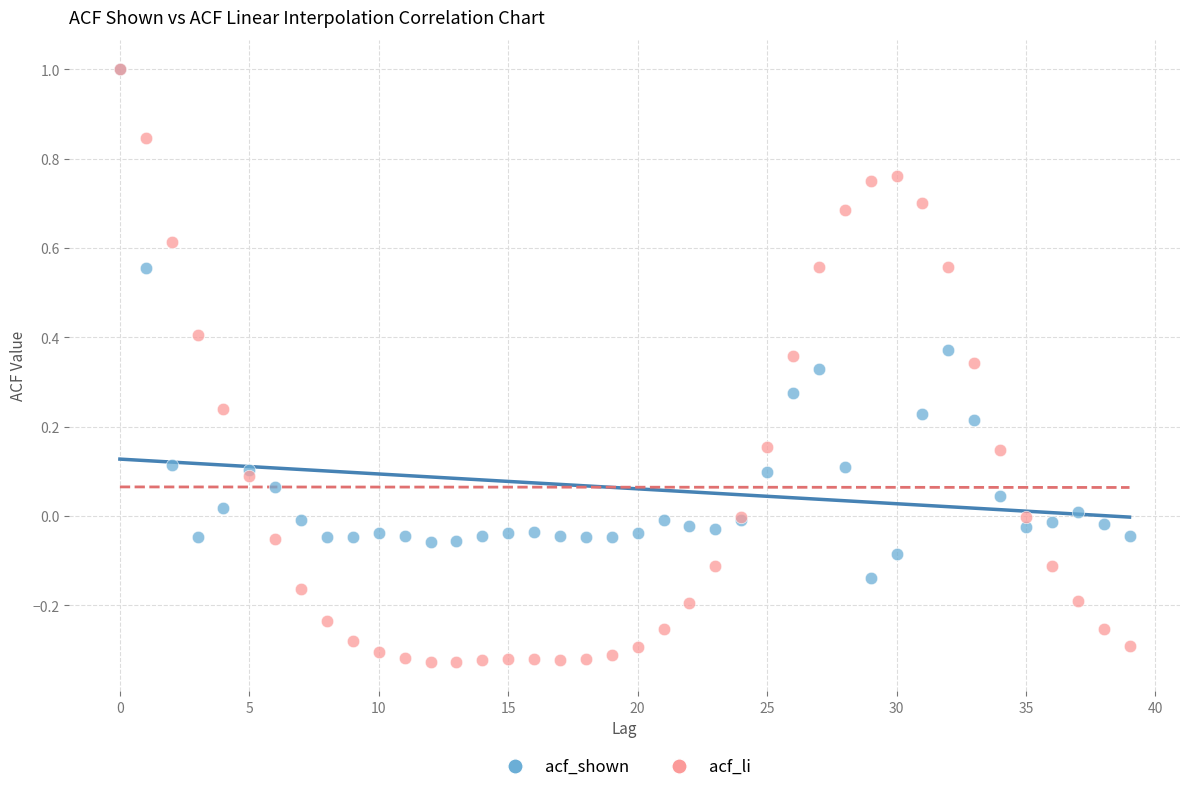

Which series contains the lowest Y value?

acf_li